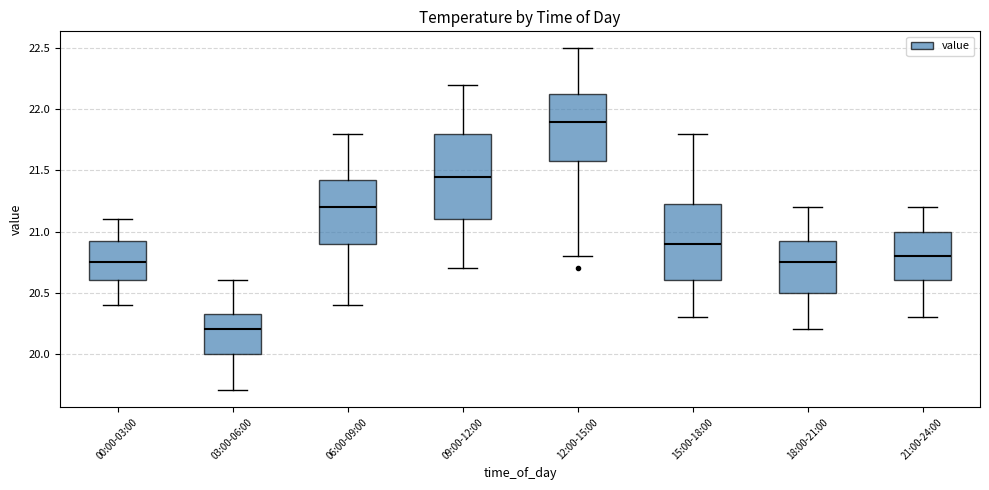

Reading left to right, transcribe this box plot: for each box, give where its median line is, the range the box spans, and where its two whiskers end, as read against the y-axis. The values are not printed on the chart, so give them approximately, as read against the axis.

00:00-03:00: median 20.75, box 20.60 to 20.95, whiskers 20.40 to 21.10
03:00-06:00: median 20.20, box 20.00 to 20.35, whiskers 19.70 to 20.60
06:00-09:00: median 21.20, box 20.90 to 21.45, whiskers 20.40 to 21.80
09:00-12:00: median 21.45, box 21.10 to 21.80, whiskers 20.70 to 22.20
12:00-15:00: median 21.90, box 21.60 to 22.15, whiskers 20.80 to 22.50
15:00-18:00: median 20.90, box 20.60 to 21.25, whiskers 20.30 to 21.80
18:00-21:00: median 20.75, box 20.50 to 20.95, whiskers 20.20 to 21.20
21:00-24:00: median 20.80, box 20.60 to 21.00, whiskers 20.30 to 21.20